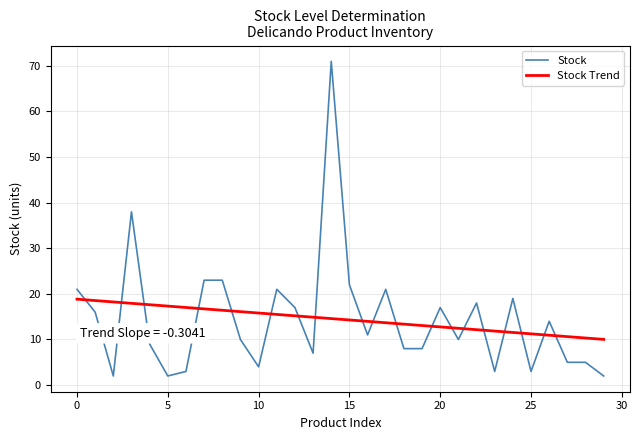

What is the lowest value of the Stock series?

2.0